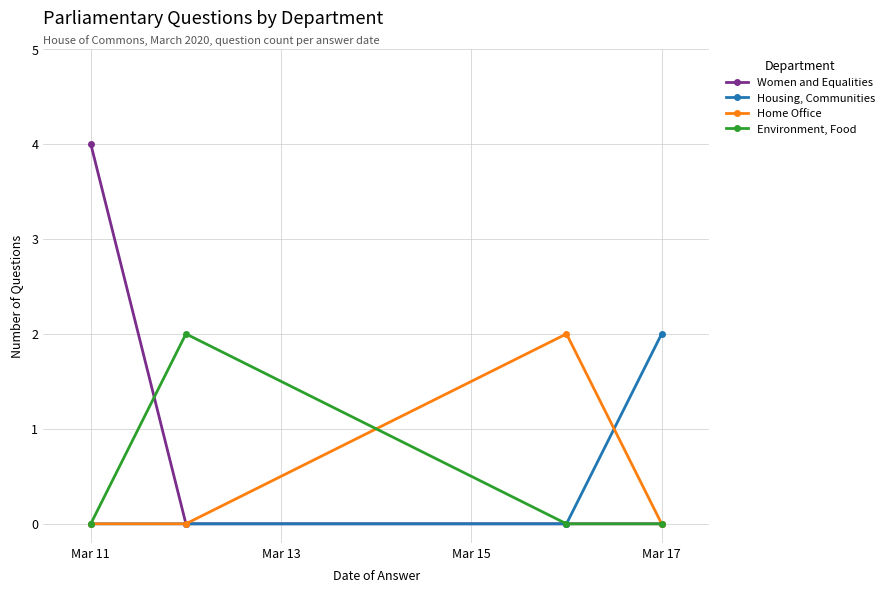

What is the highest value of the Women and Equalities series?

4